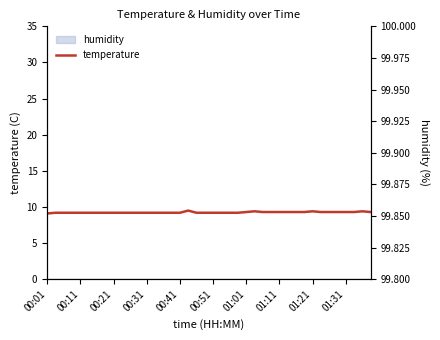

How many points are higher than both their immediate neighbors (excluding endpoints)?

4